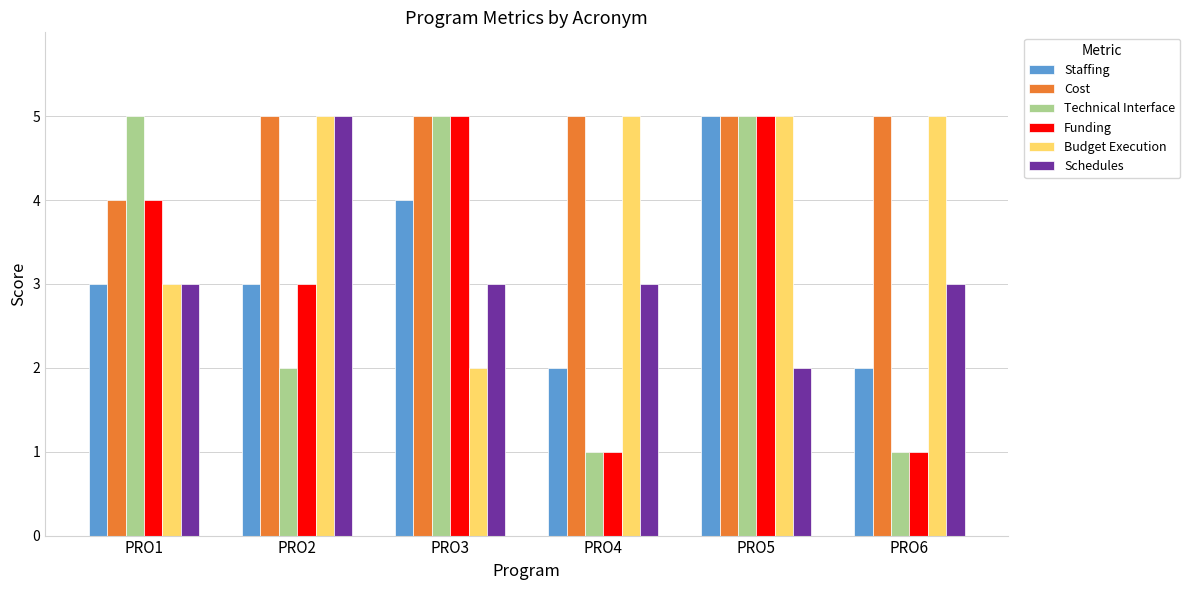

What is the value of the Schedules bar at the 3rd from the left?

3